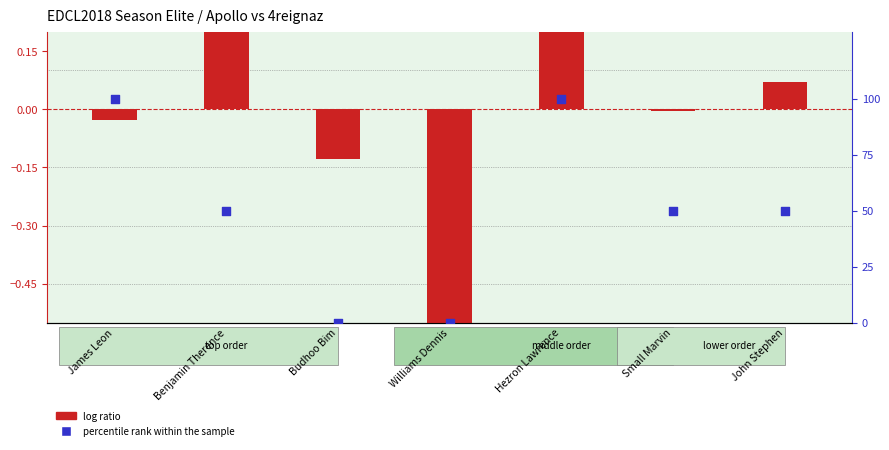

What is the total value across all series at James Leon?

100.0